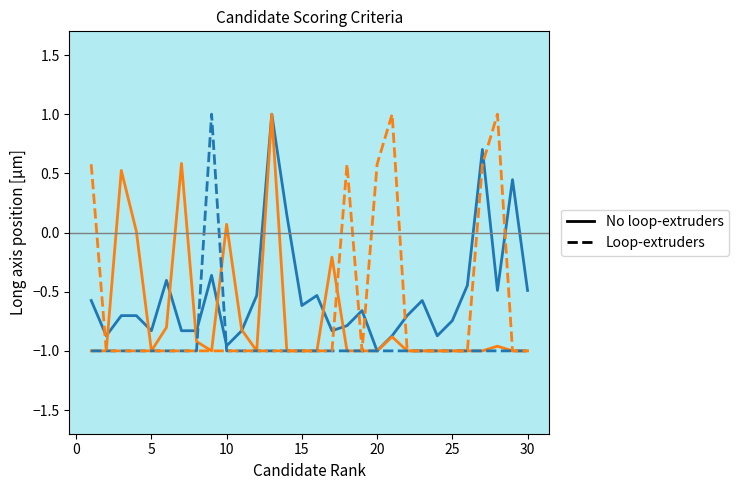

What is the maximum value shown in the chart?

1.0